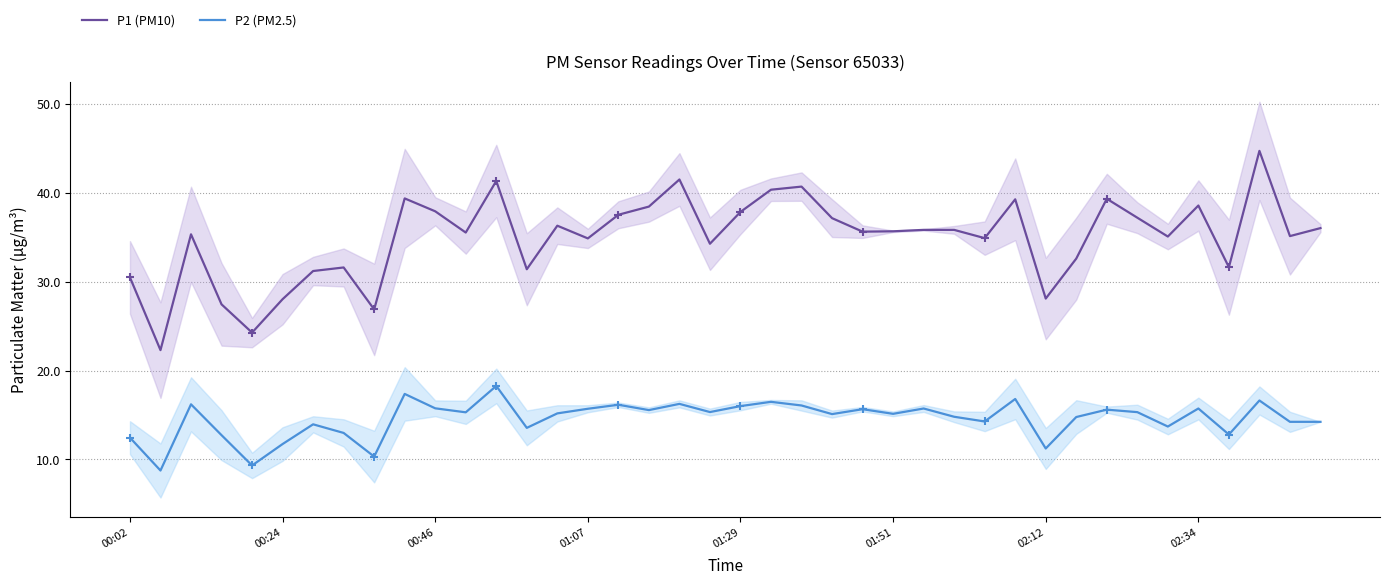

At how many categories does at least one series exceed 43?

1